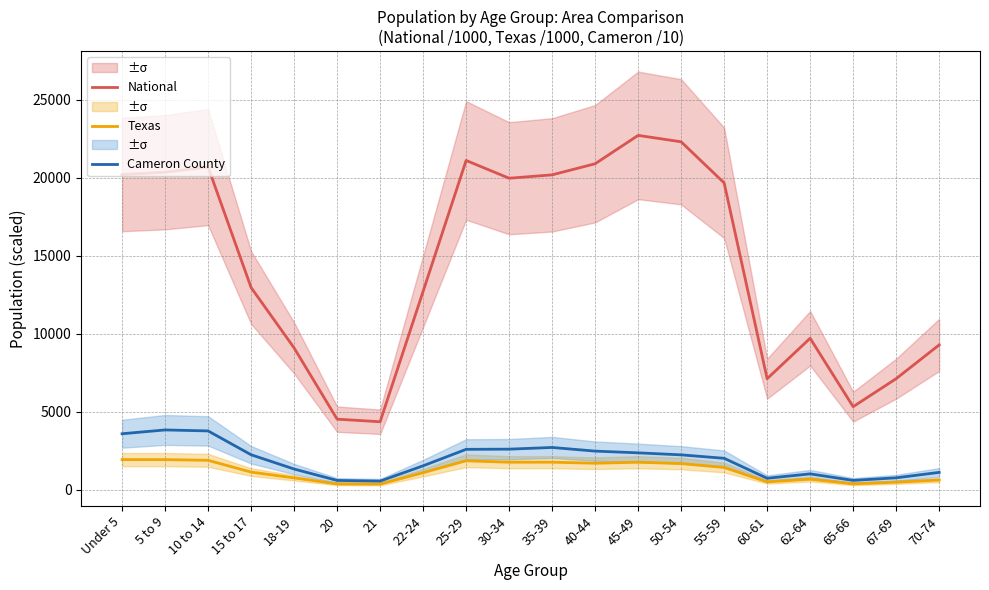

Between 25-29 and 5 to 9, which is larger?

25-29